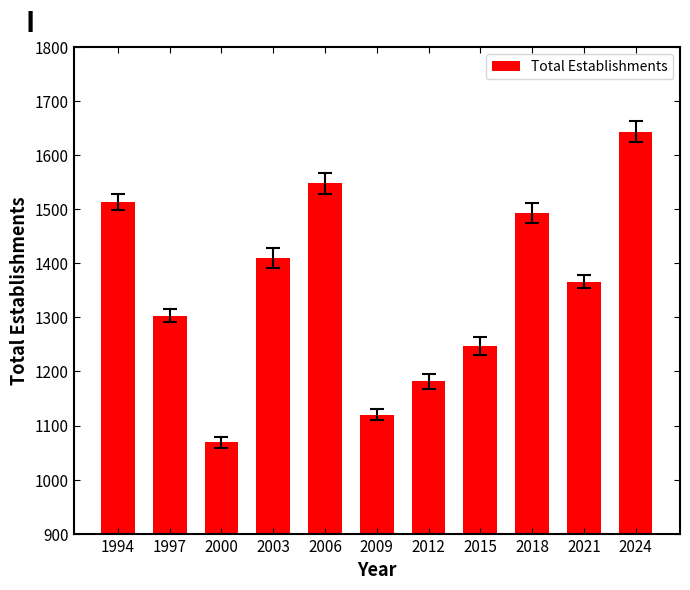

Is it true that the value at 2009 is 1120?

True